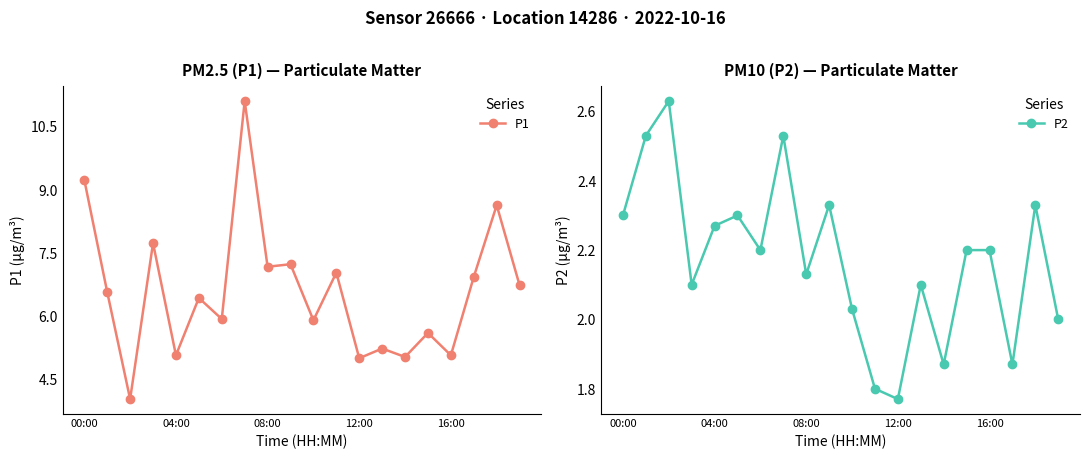

How many data points in P2 are less than 2?

4